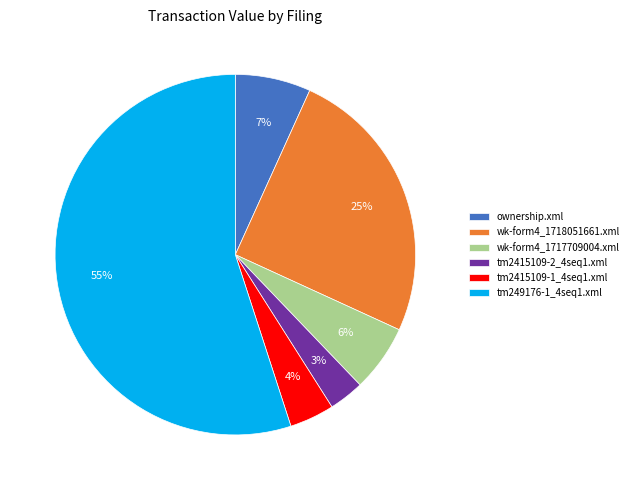

Which has a higher value, wk-form4_1717709004.xml or tm249176-1_4seq1.xml?

tm249176-1_4seq1.xml